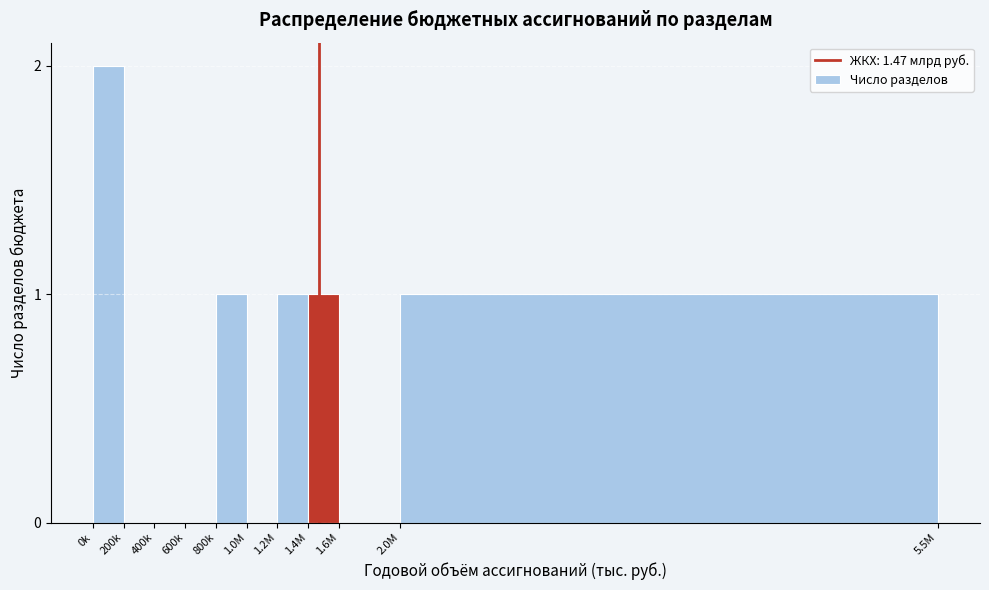

Reading left to right, list all the values displayed in this chart.

0k=2	200k=0	400k=0	600k=0	800k=1	1.0M=0	1.2M=1	1.4M=1	1.6M=0	2.0M=1